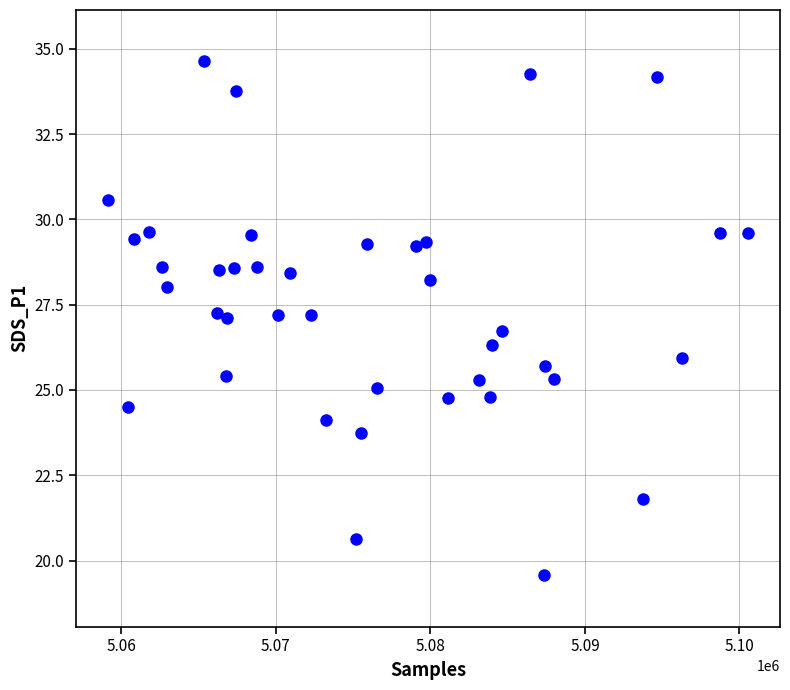

What is the range of Y values (max minus min)?

15.1